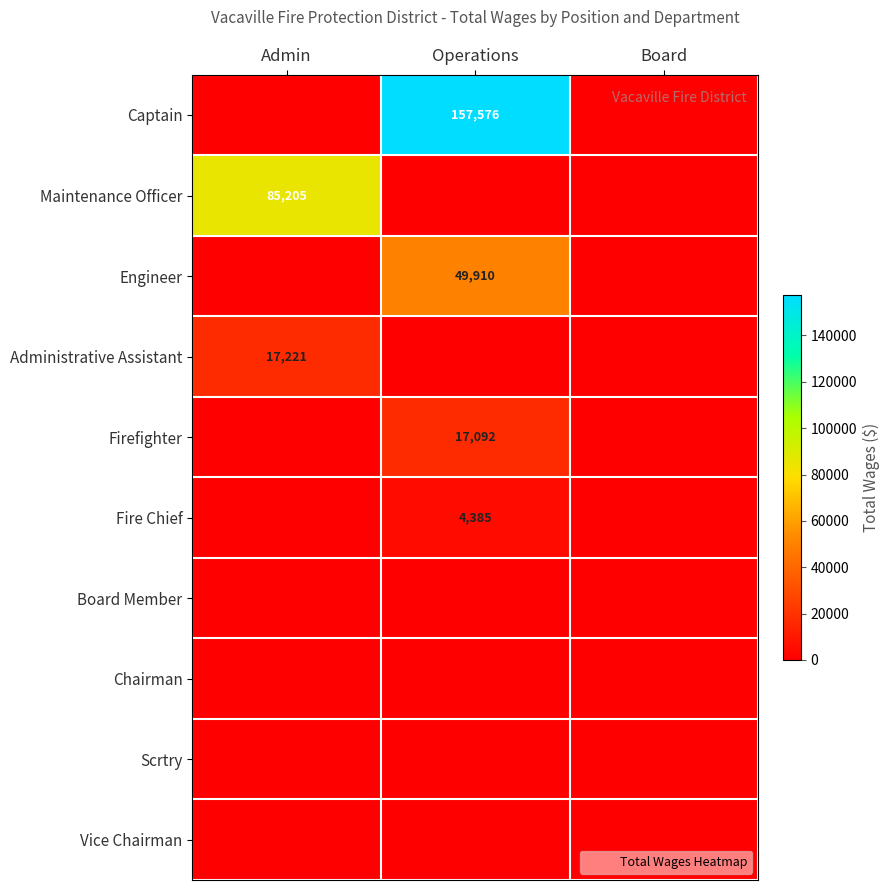

At which label is Firefighter closest to 8546?

Admin